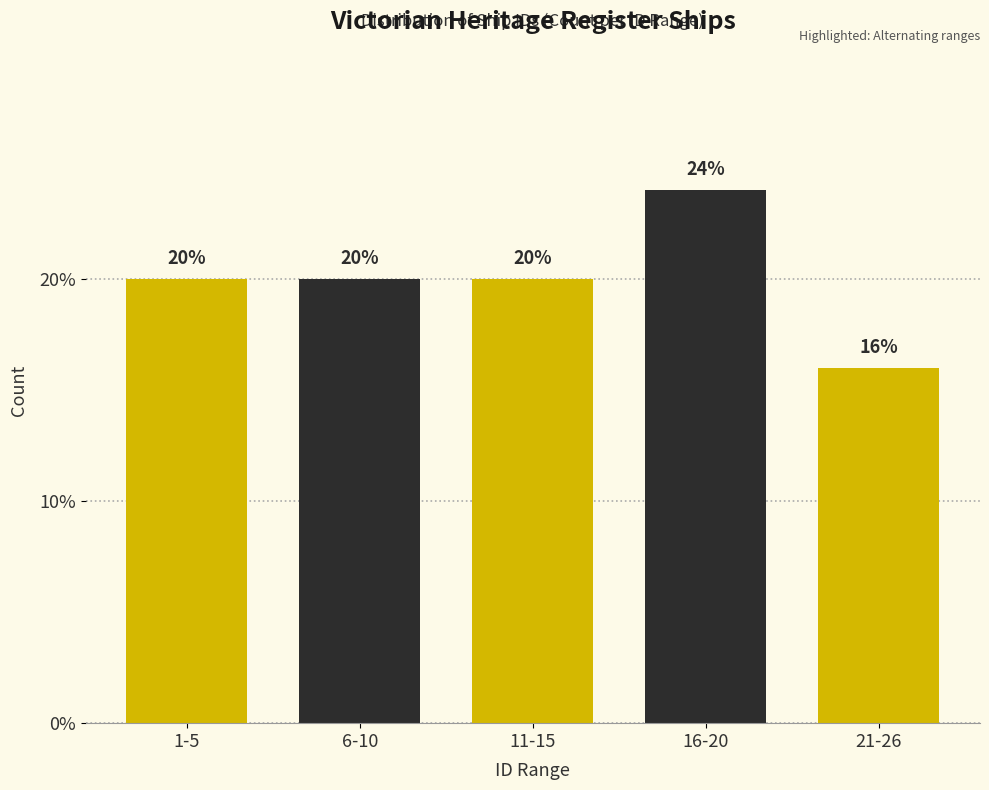

Reading left to right, what are all the values shown in this chart?

20	20	20	24	16